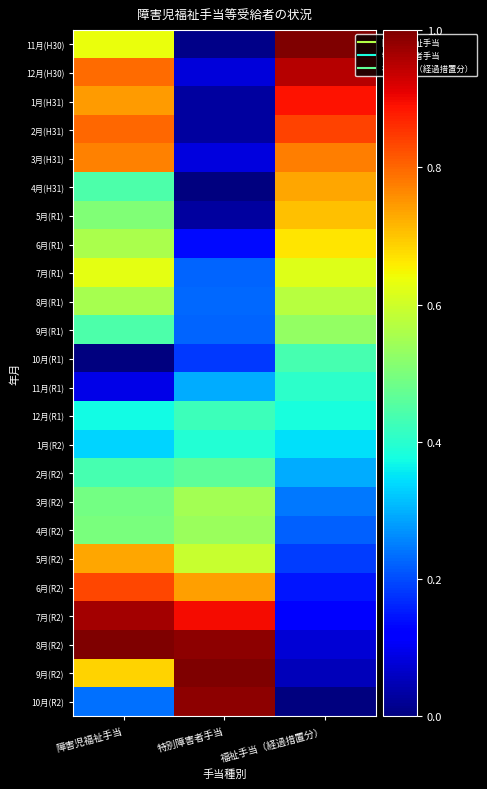

At how many categories does at least one series exceed 0?

3